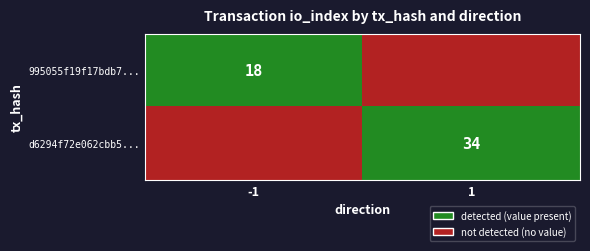

How many categories are shown in the chart?

2